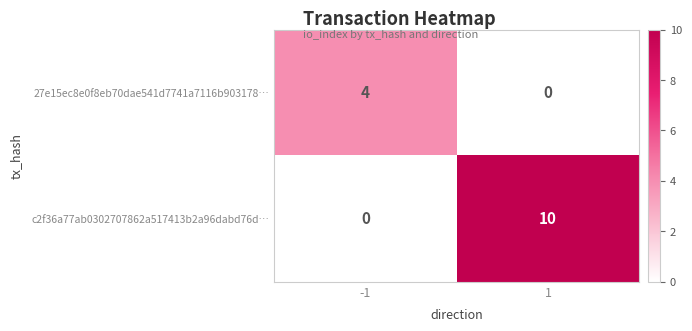

What value does the 27e15ec8e0f8eb70dae541d7741a7116b903178… series have at -1?

4